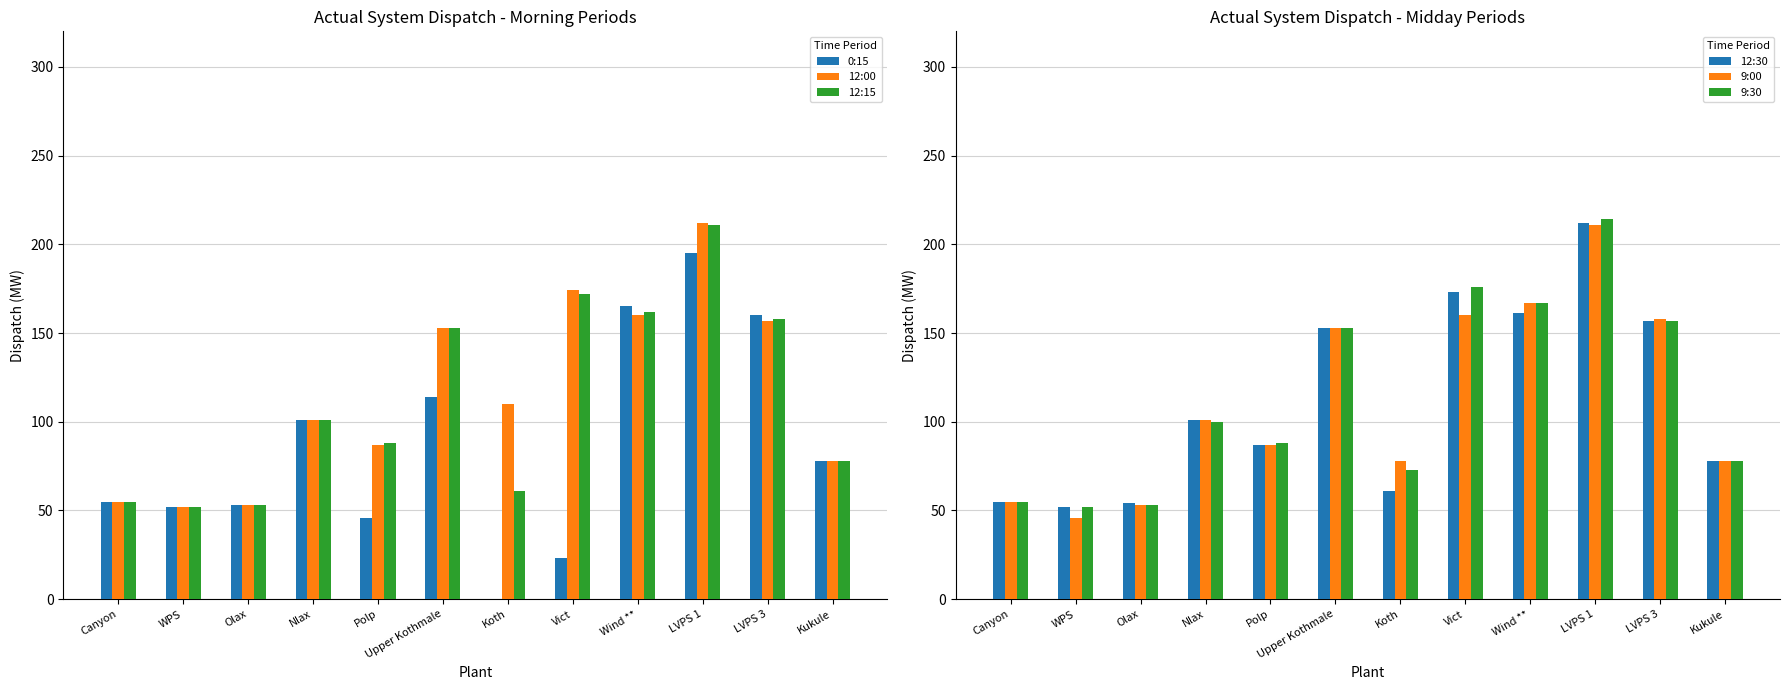

What is the value of the 9:00 bar at the 6th from the left?

153